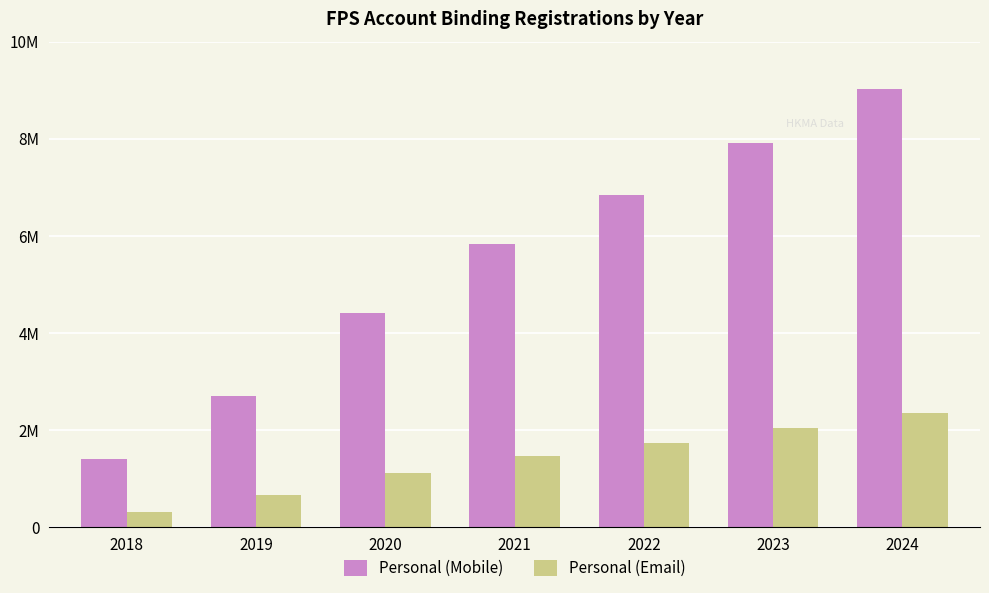

At how many categories does at least one series exceed 8087600?

1